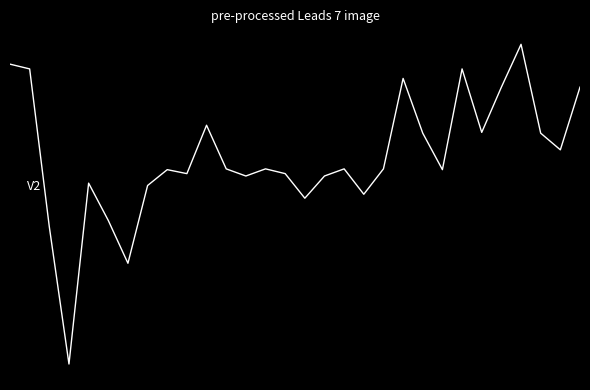

Does the chart display data point markers on the line(s)?

No